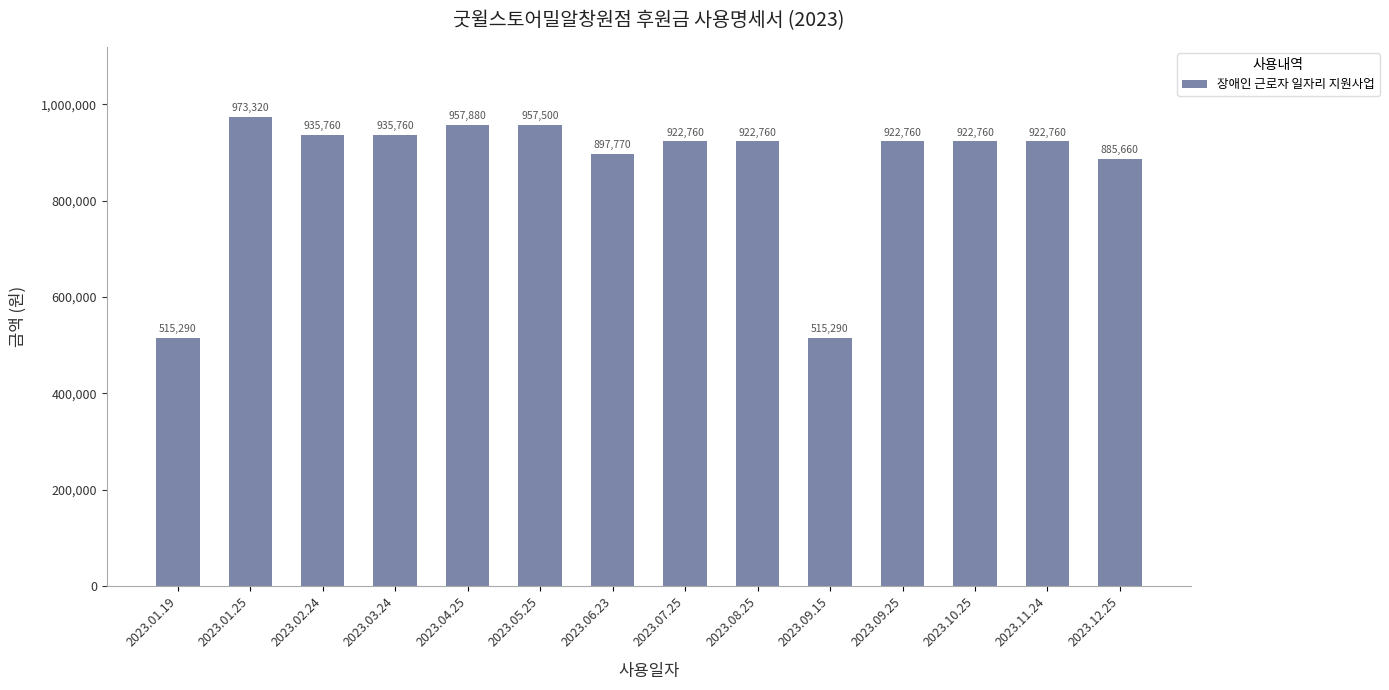

What is the ratio of the value at 2023.09.15 to the value at 2023.06.23?

0.6